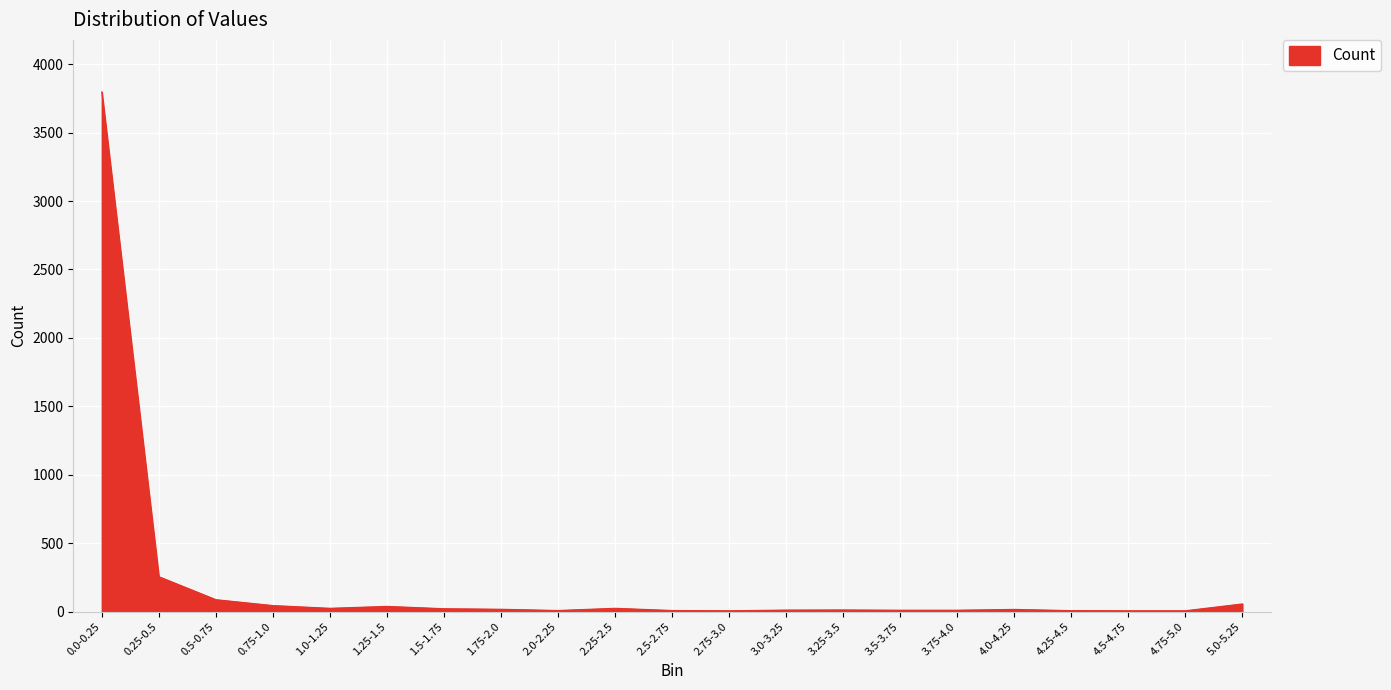

What is the greatest value displayed?

3798